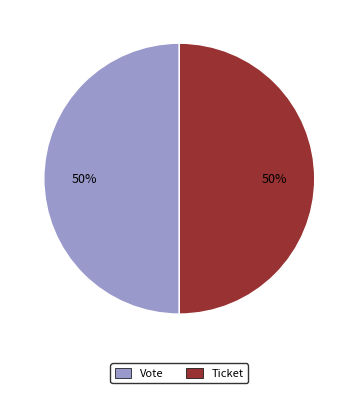

What is the ratio of the value at Ticket to the value at Vote?

1.0